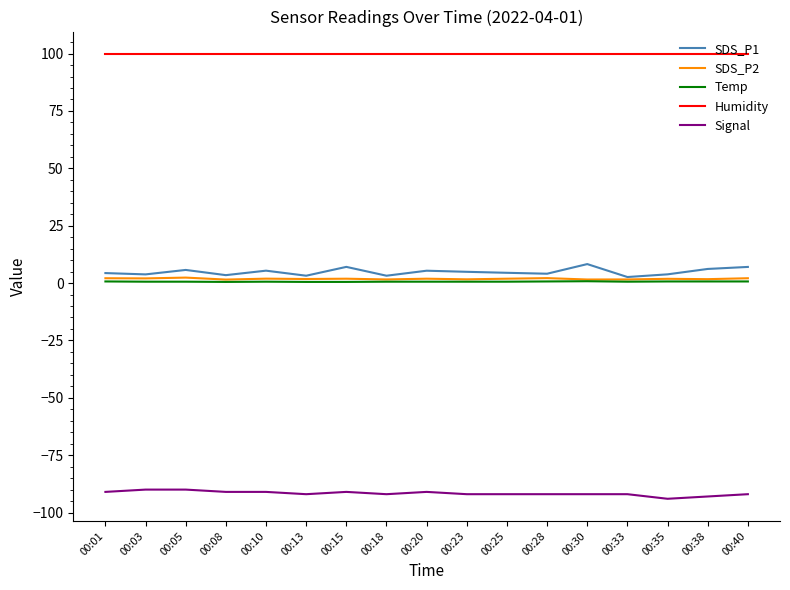

What is the difference between the maximum and second lowest values in the Temp series?

0.3